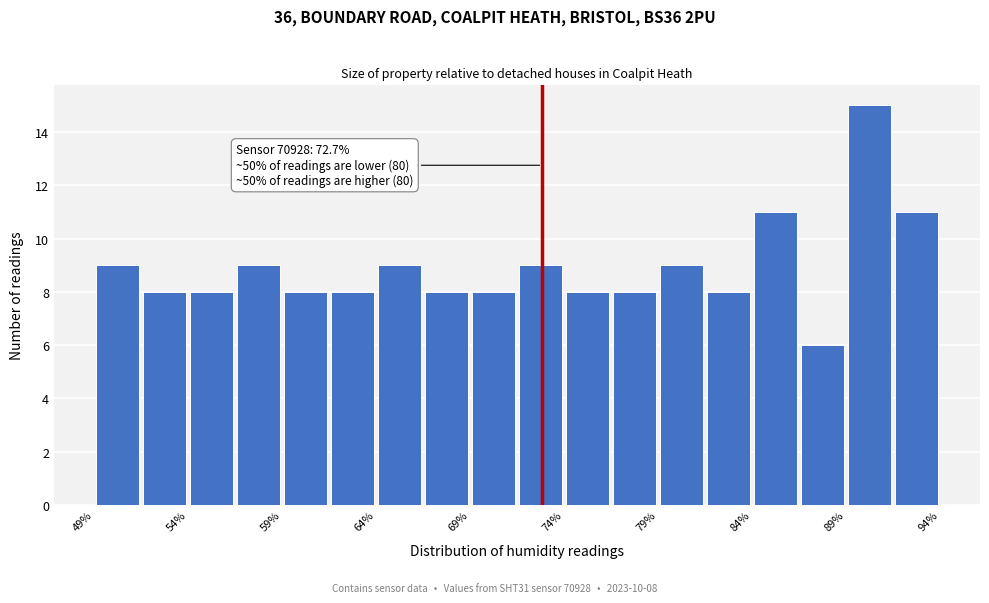

Which range on the x-axis has the tallest bar?

88.8 to 91.3